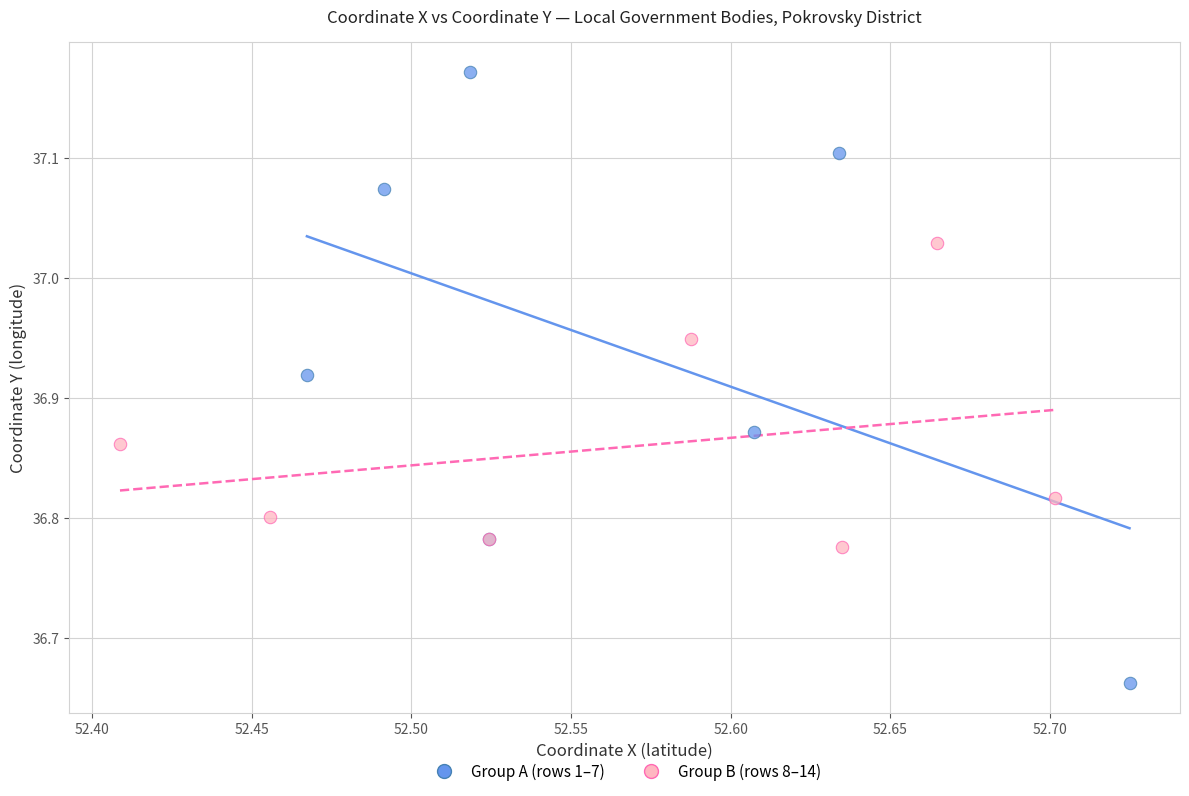

Which series has the largest Y range (max minus min)?

Group A (rows 1–7)